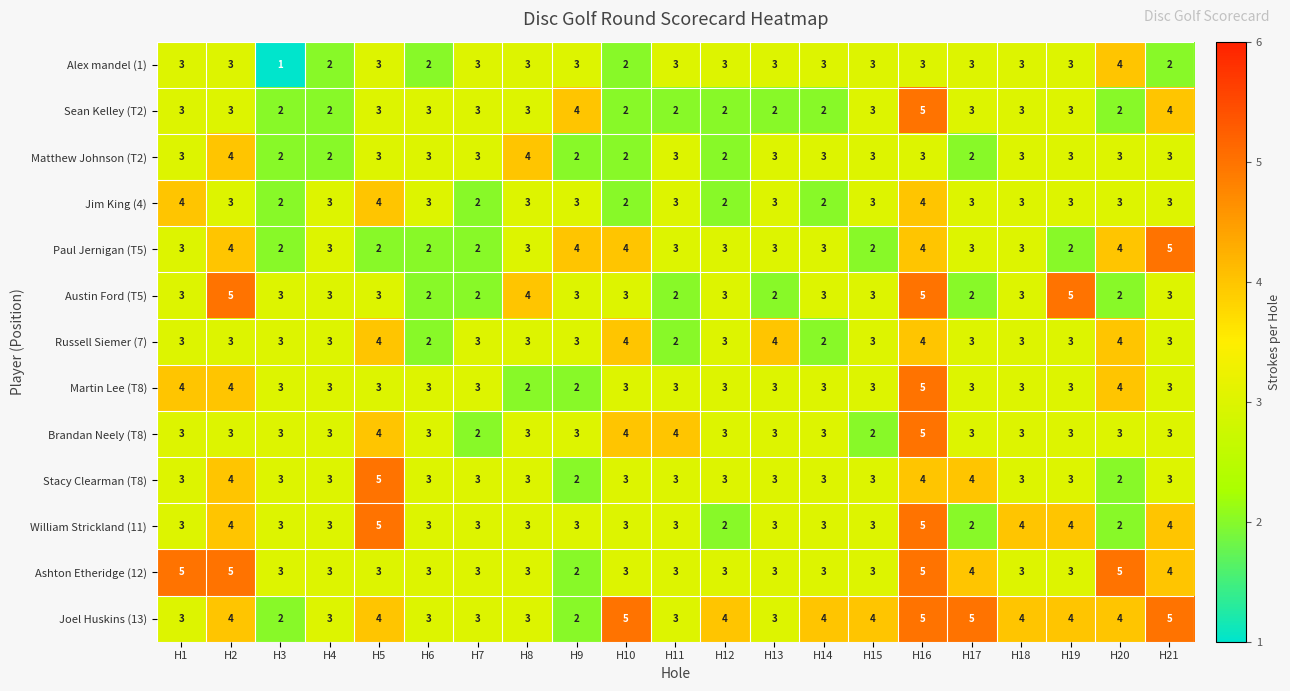

Which series has the largest total across all categories?

Joel Huskins (13)